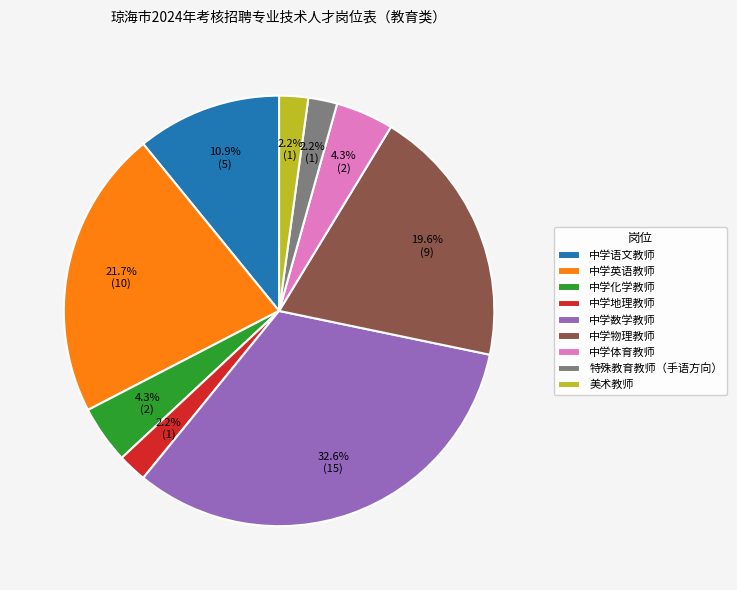

What is the largest slice in the pie chart?

中学数学教师